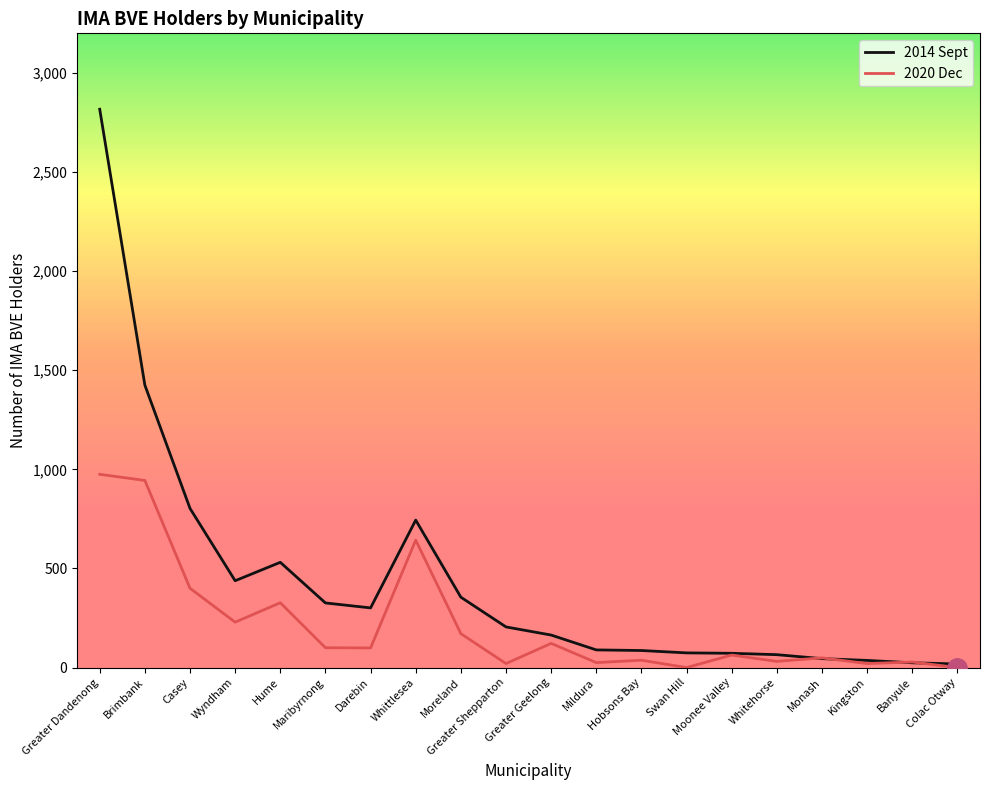

True or false: 2020 Dec has more than 2 interior local peaks.

True